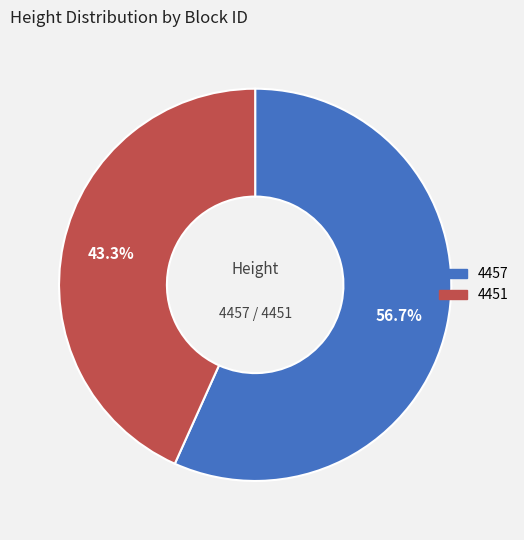

What is the largest slice in the pie chart?

4457